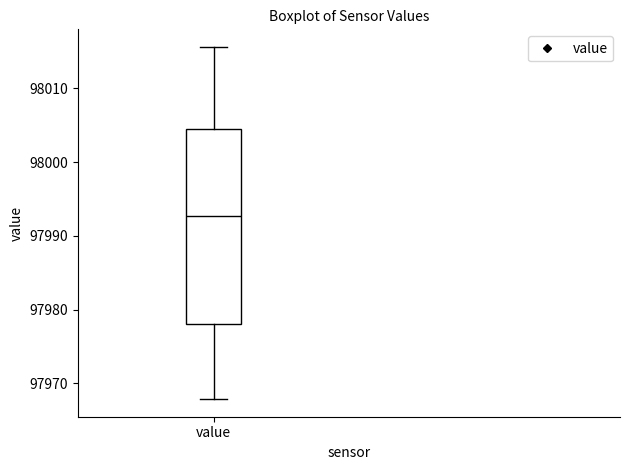

Where does the lower whisker of the box for value end on the y-axis? The values are not printed on the chart, so give them approximately, as read against the axis.

97968